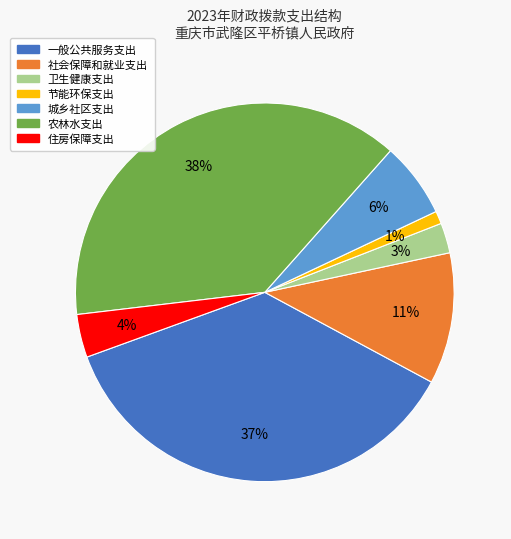

Which has a higher value, 一般公共服务支出 or 卫生健康支出?

一般公共服务支出